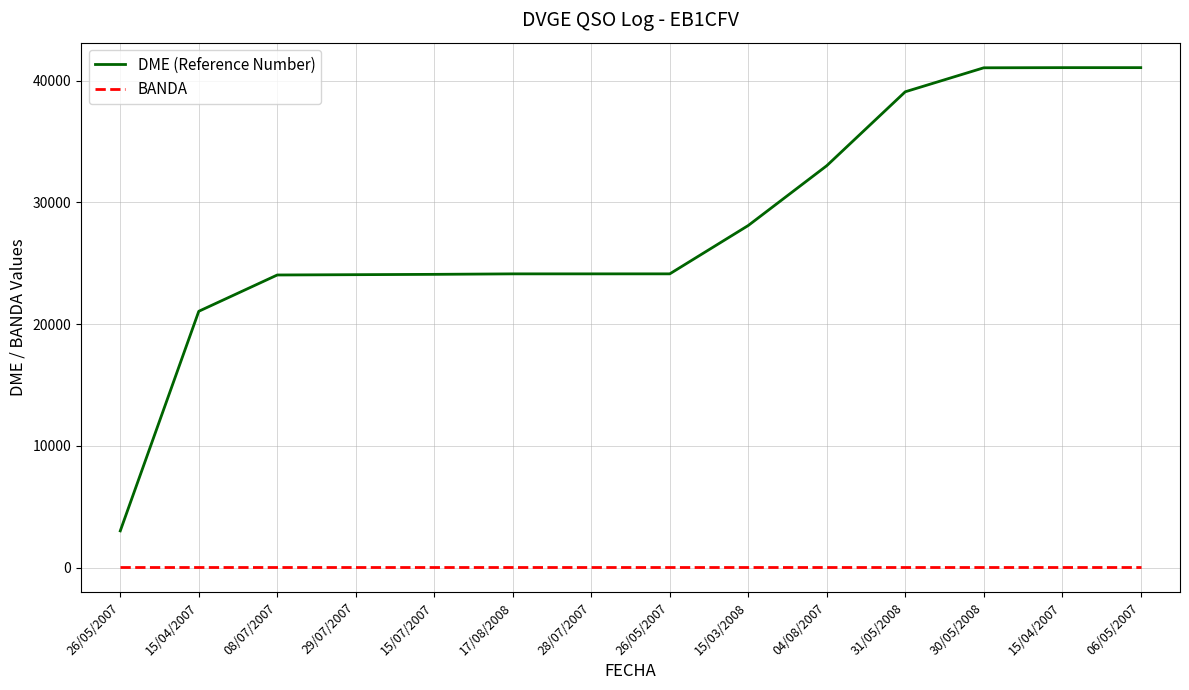

True or false: DME (Reference Number) and BANDA intersect in this chart.

False